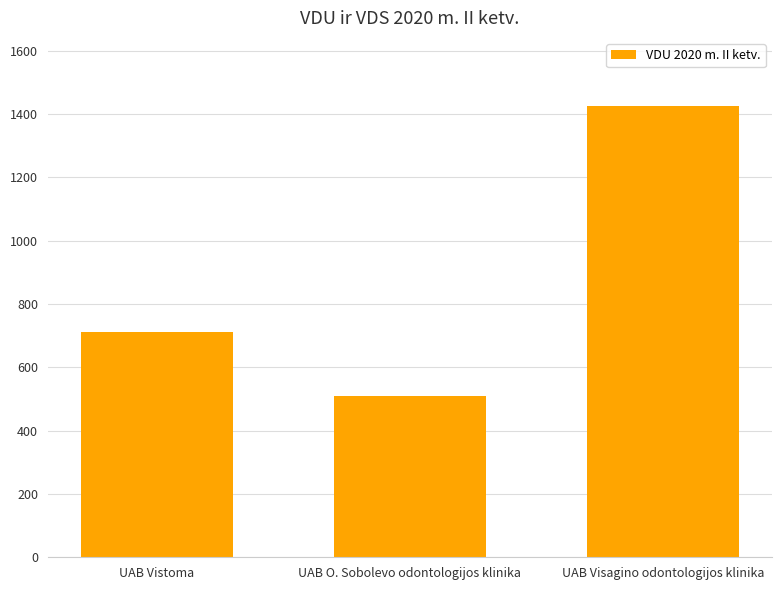

Approximately how many times larger is the value at UAB O. Sobolevo odontologijos klinika compared to UAB Vistoma?

0.7